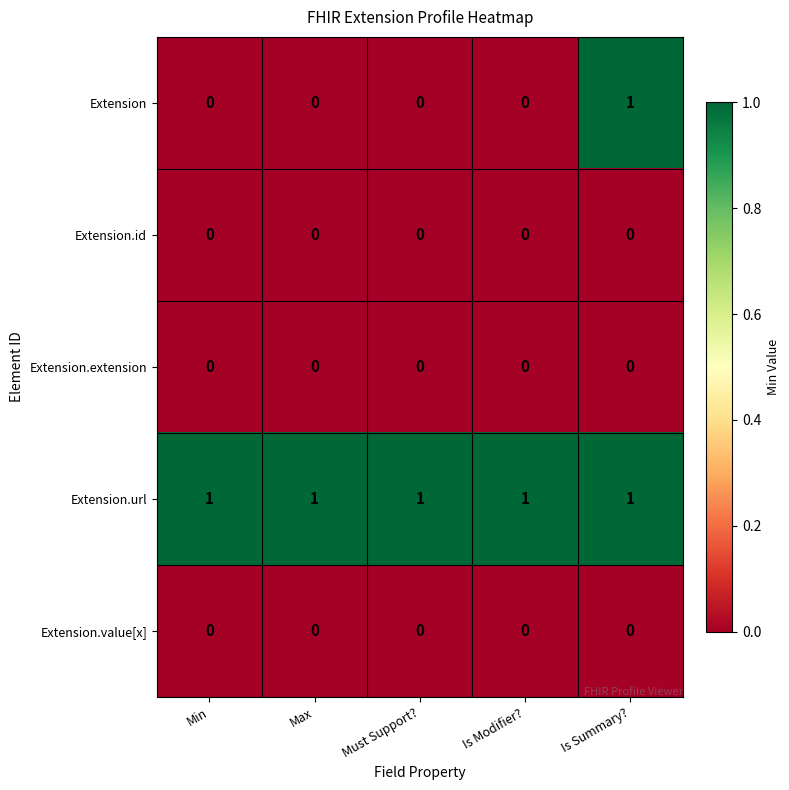

At which category is the sum across all series the highest?

Is Summary?